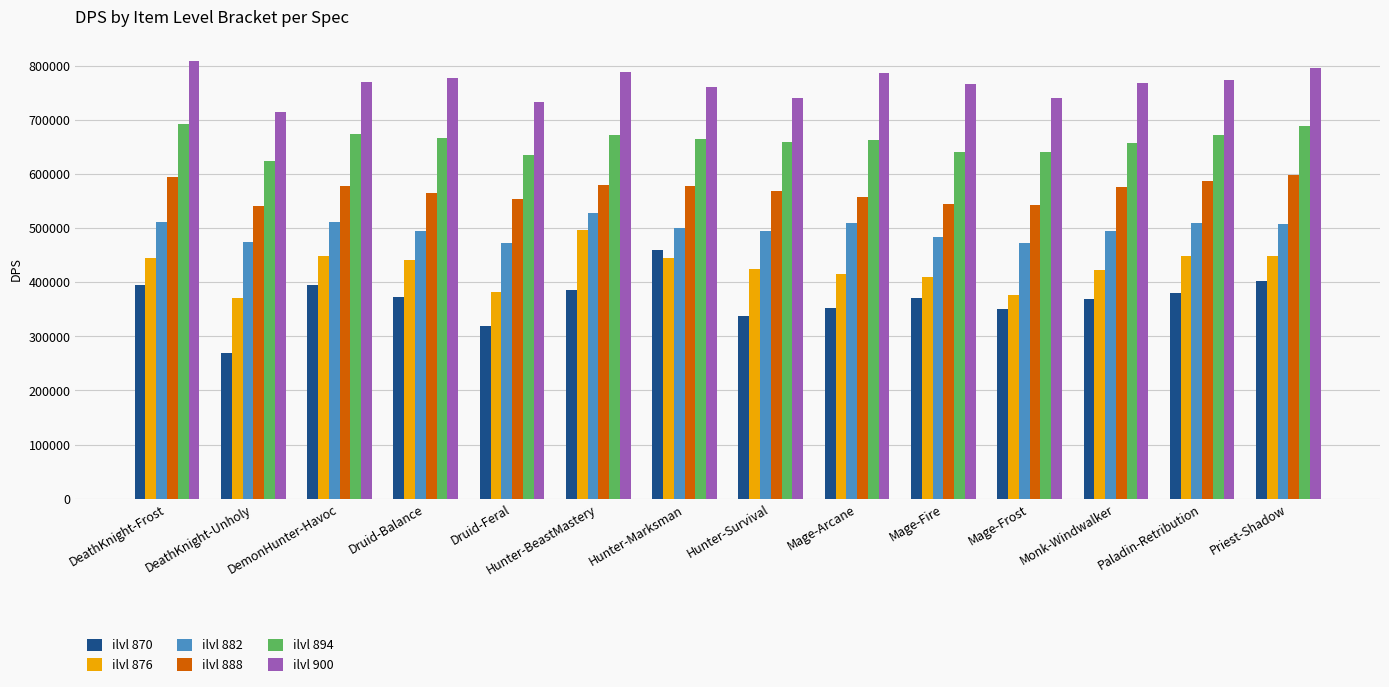

The value of ilvl 900 at Hunter-Marksman is 1152463.2. True or false?

False